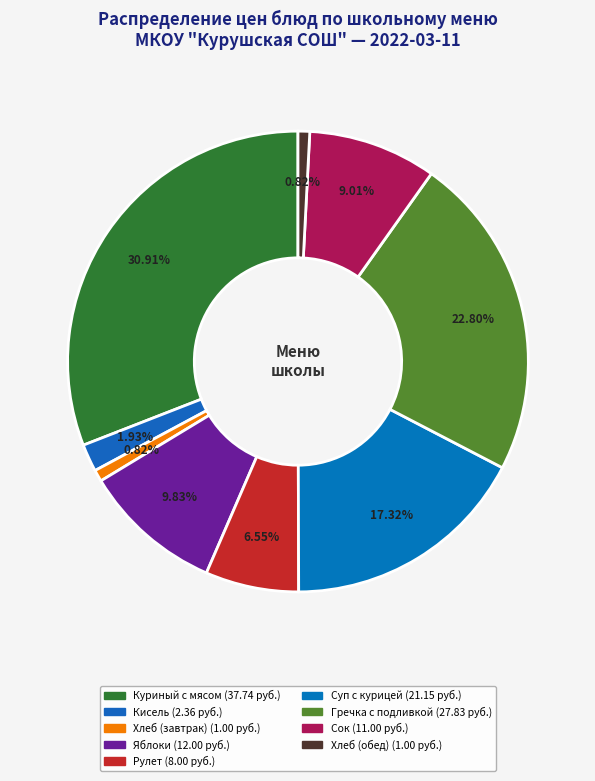

Rank the categories by value from highest to lowest.

Куриный с мясом, Гречка с подливкой, Суп с курицей, Яблоки, Сок, Рулет, Кисель, Хлеб (завтрак), Хлеб (обед)